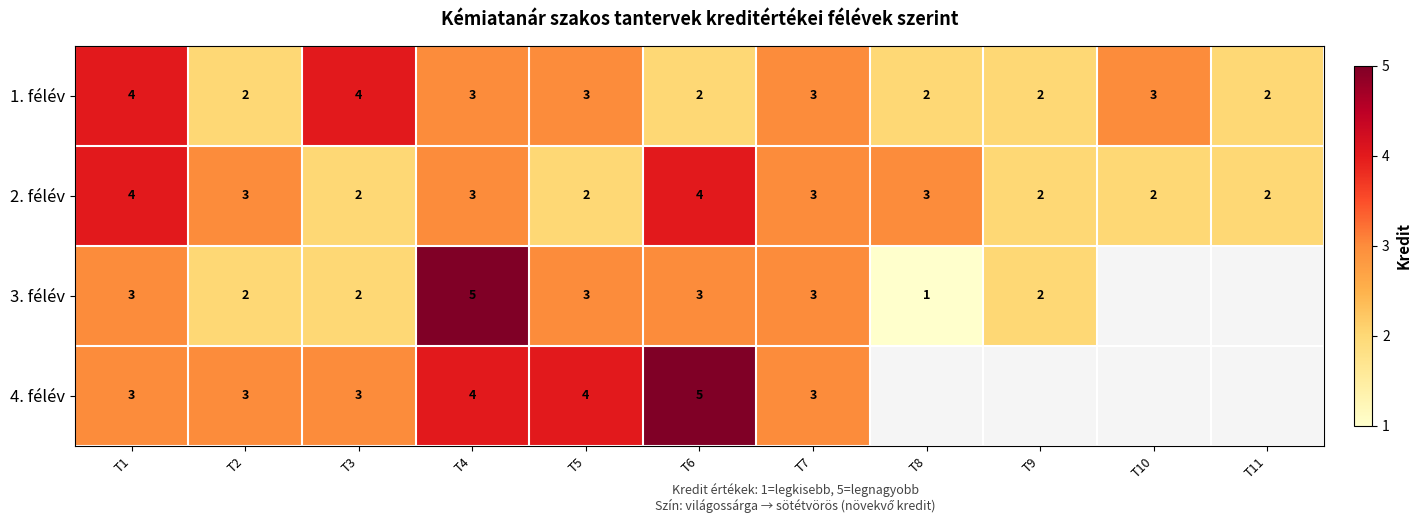

How many values in the 1. félév series are below 3?

5